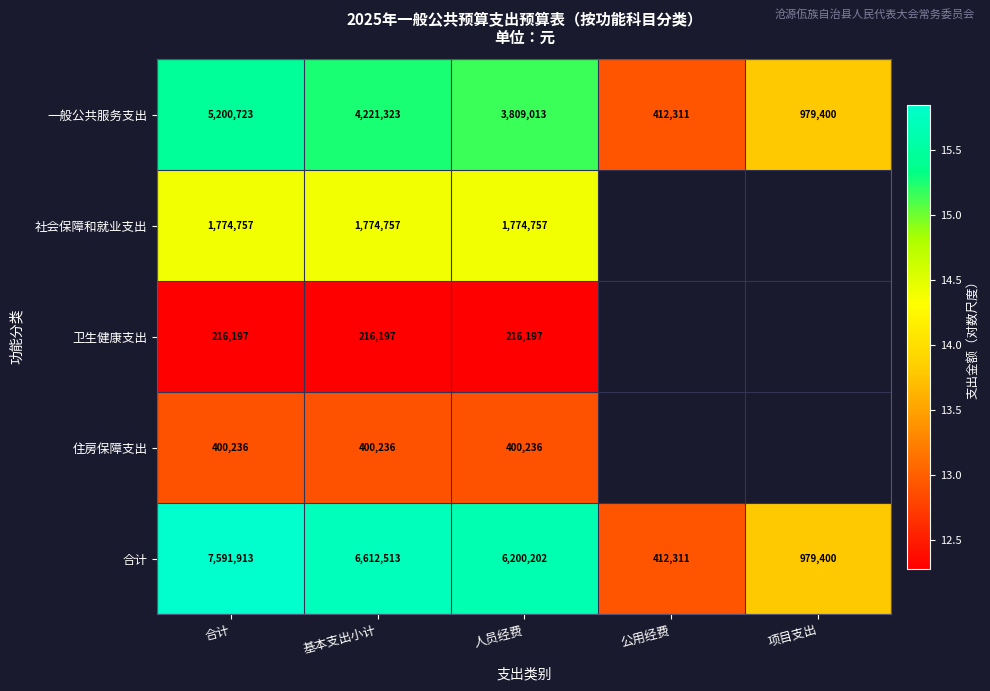

Between 合计 and 人员经费, which series saw the biggest shift?

合计